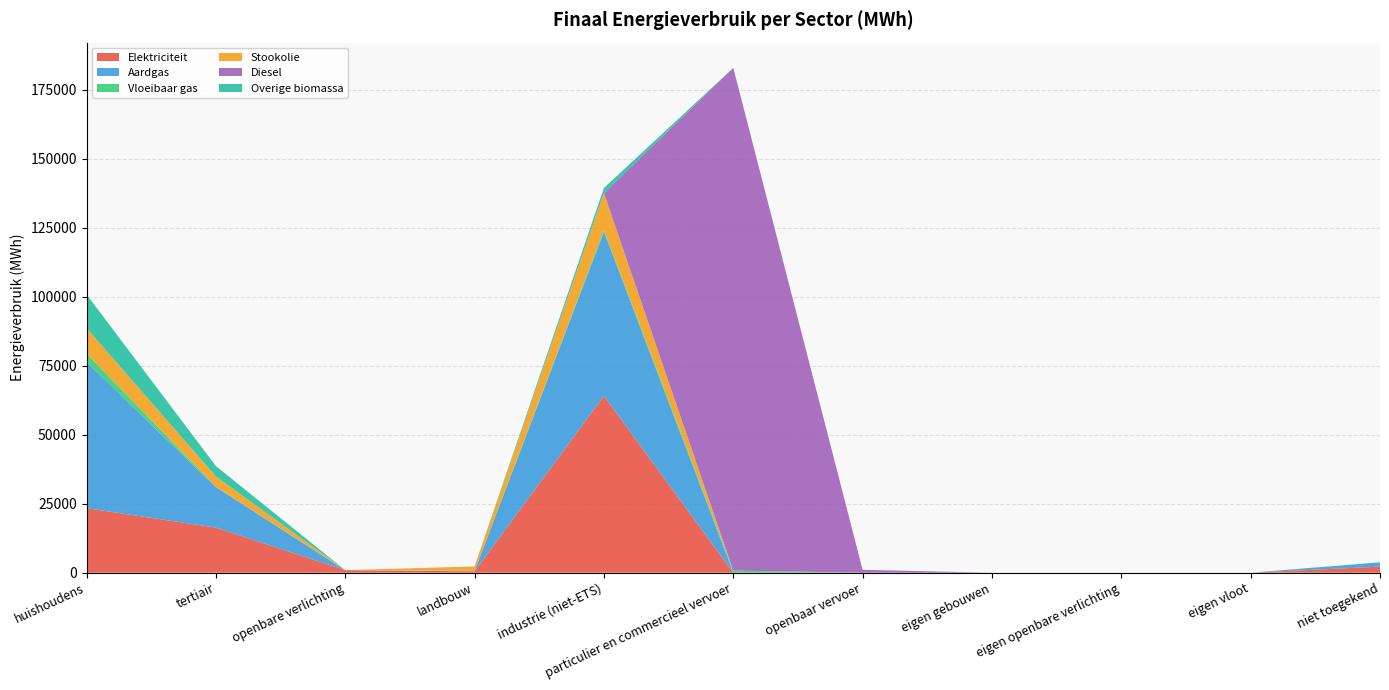

Reading left to right, list all the values displayed in this chart.

Elektriciteit: 23374.1	16347.7	926.1	490.7	64065.4	4.4	0.0	0.0	0.0	0.0	2214.1
Aardgas: 53019.0	14659.1	0.0	166.5	59476.5	11.2	0.0	0.0	0.0	0.0	1544.2
Vloeibaar gas: 3002.8	157.8	0.0	4.6	625.9	764.8	0.0	0.0	0.0	0.0	0.0
Stookolie: 9218.5	3710.1	0.0	1601.4	13340.2	0.0	0.0	0.0	0.0	0.0	0.0
Diesel: 0.0	0.0	0.0	0.0	0.0	182082.8	1050.5	0.0	0.0	0.0	0.0
Overige biomassa: 12189.5	3750.9	0.0	0.0	1840.2	0.0	0.0	0.0	0.0	0.0	0.0